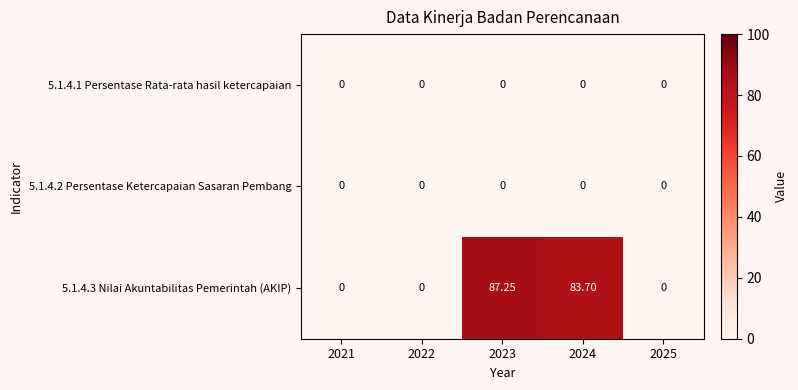

Is the value of 5.1.4.2 Persentase Ketercapaian Sasaran Pembang at 2023 greater than the value of 5.1.4.3 Nilai Akuntabilitas Pemerintah (AKIP) at 2023?

No